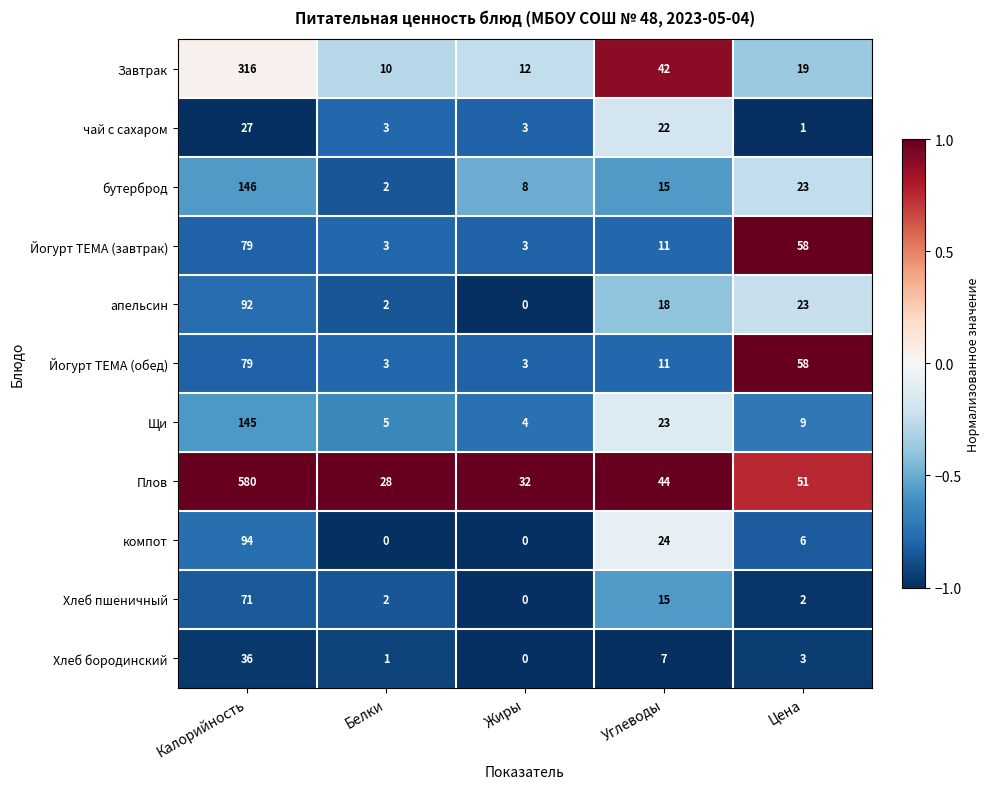

What is the highest value of the Йогурт ТЕМА (завтрак) series?

79